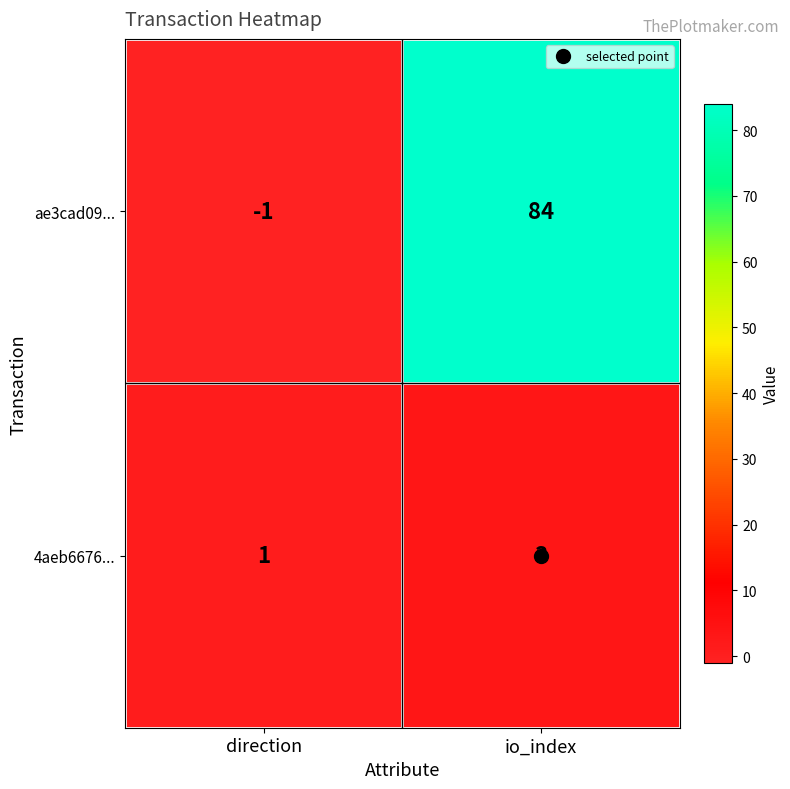

Which series has the widest spread of values?

ae3cad09...